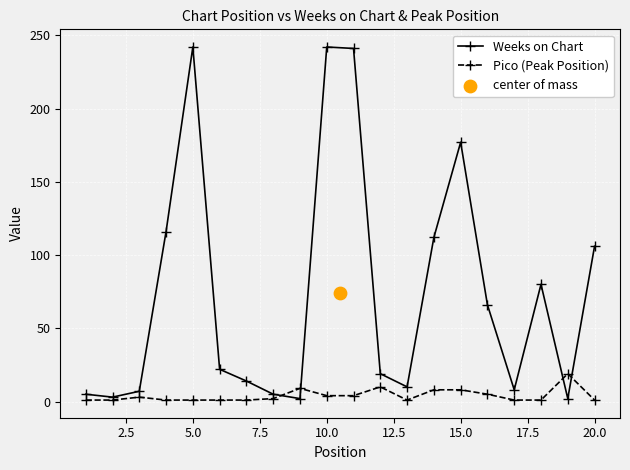

At how many categories does at least one series exceed 51?

9